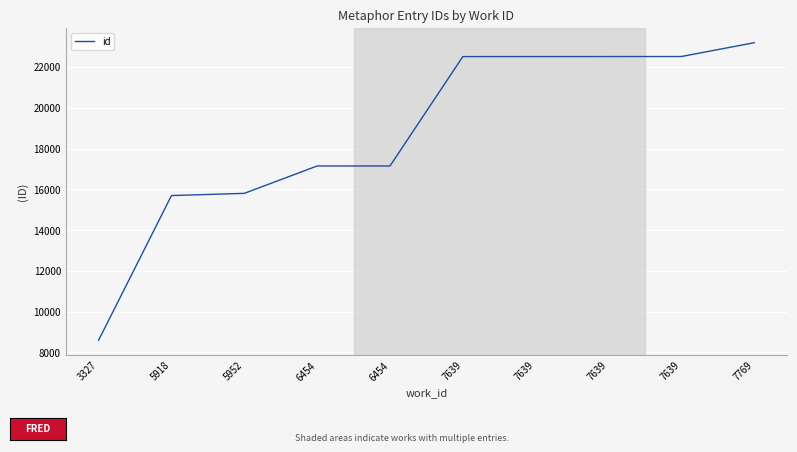

Reading right to left, extract all data points from this chart.

7769=23192	7639=22514	7639=22513	7639=22512	7639=22511	6454=17144	6454=17143	5952=15800	5918=15691	3327=8596